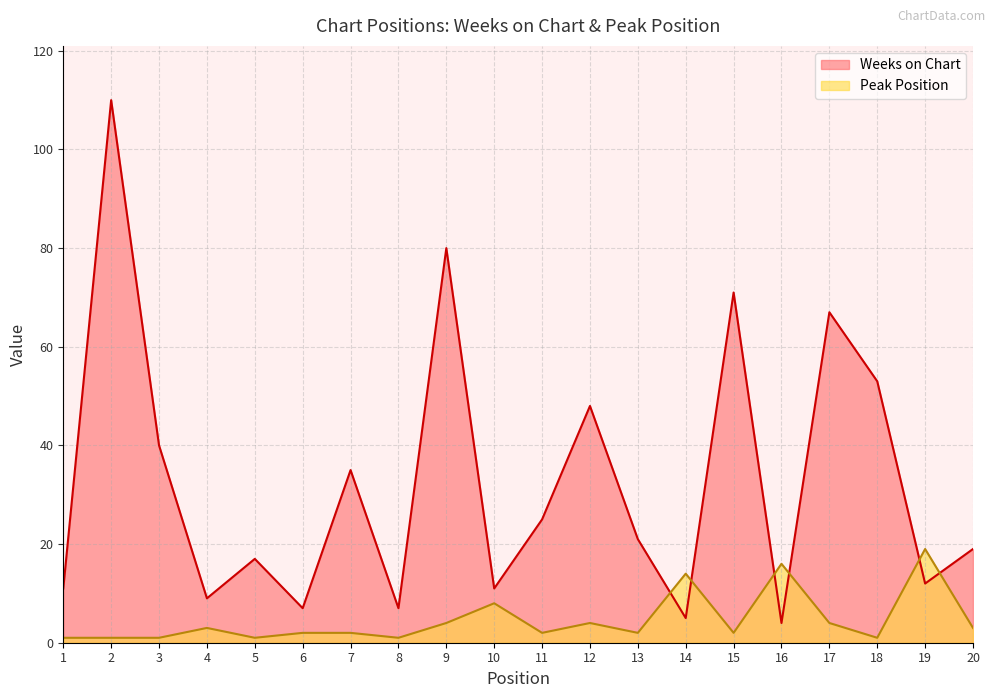

Which label corresponds to the smallest value in the chart?

1